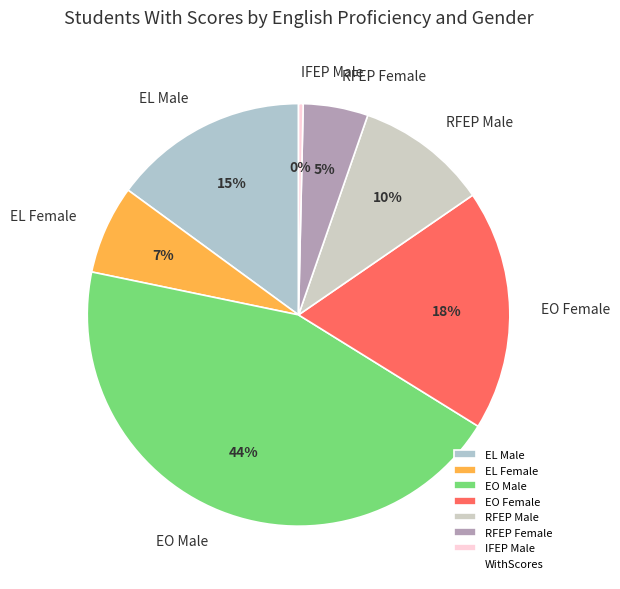

Between RFEP Male and EL Female, which is larger?

RFEP Male